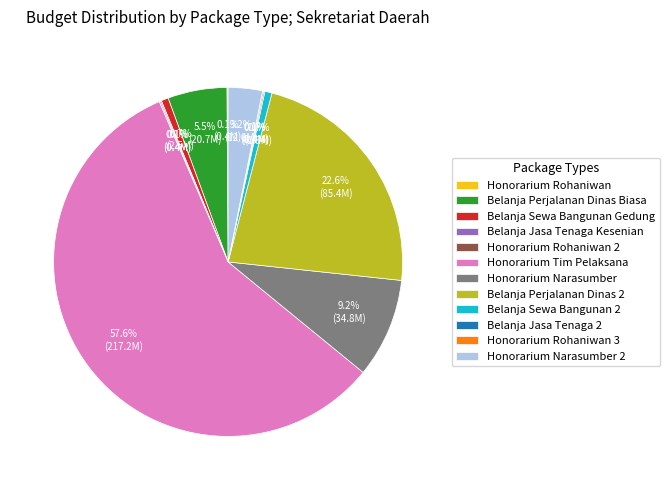

To the nearest percent, what is the average slice percentage?

8%